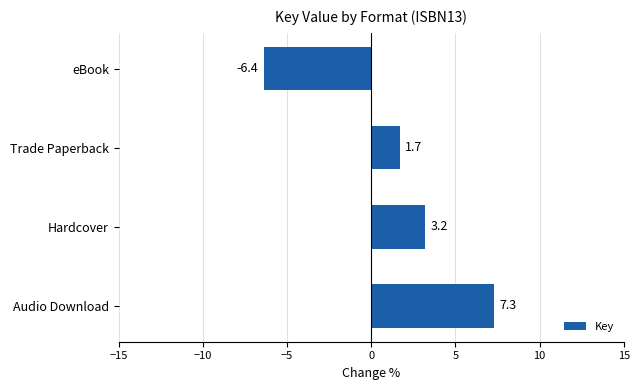

What is the change in value from Audio Download to Trade Paperback?

-5.6